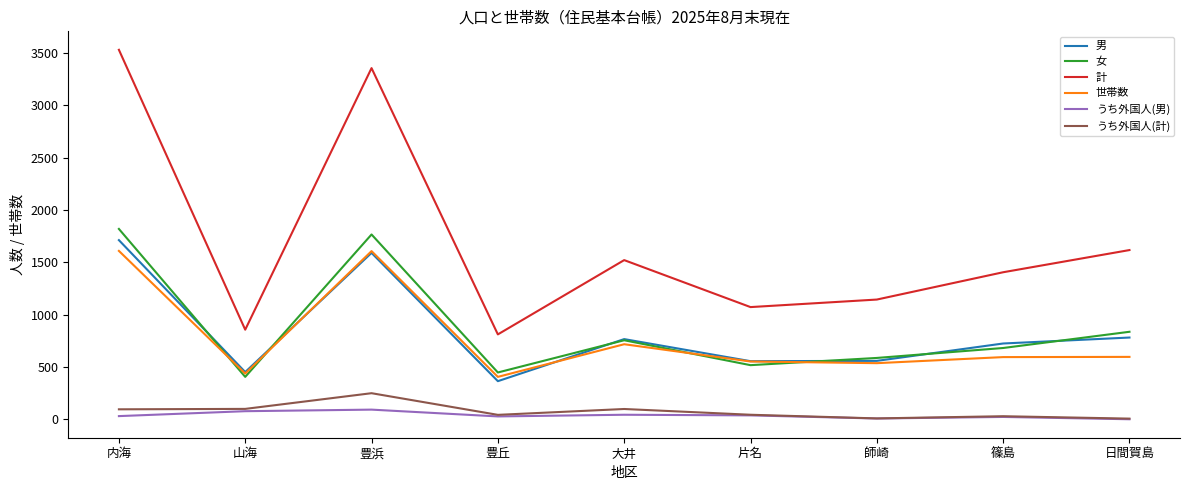

What is the difference between the maximum and minimum values in the うち外国人(男) series?

92